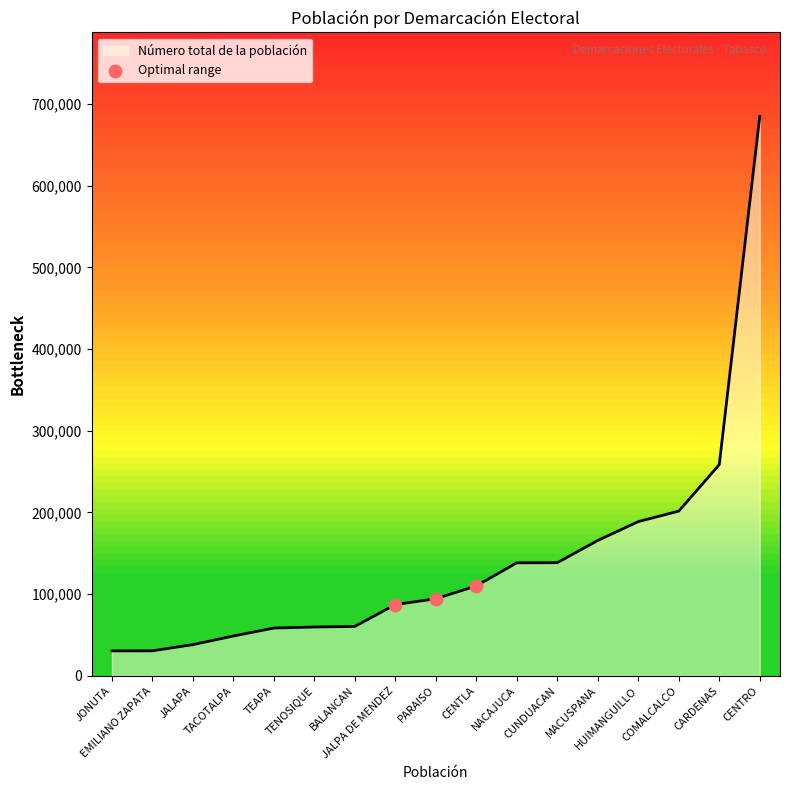

Approximately how many times larger is the value at EMILIANO ZAPATA compared to JONUTA?

1.0